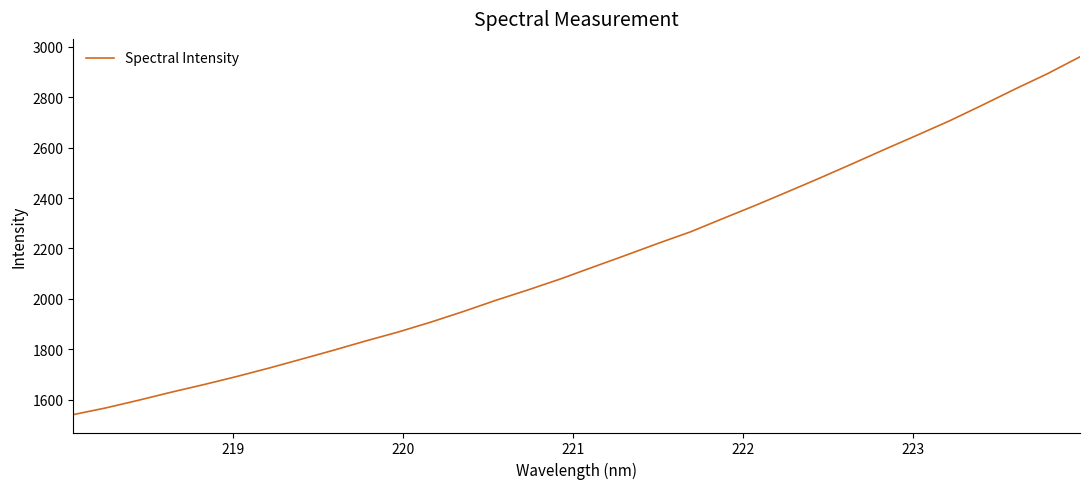

Does the chart have visible grid lines?

No